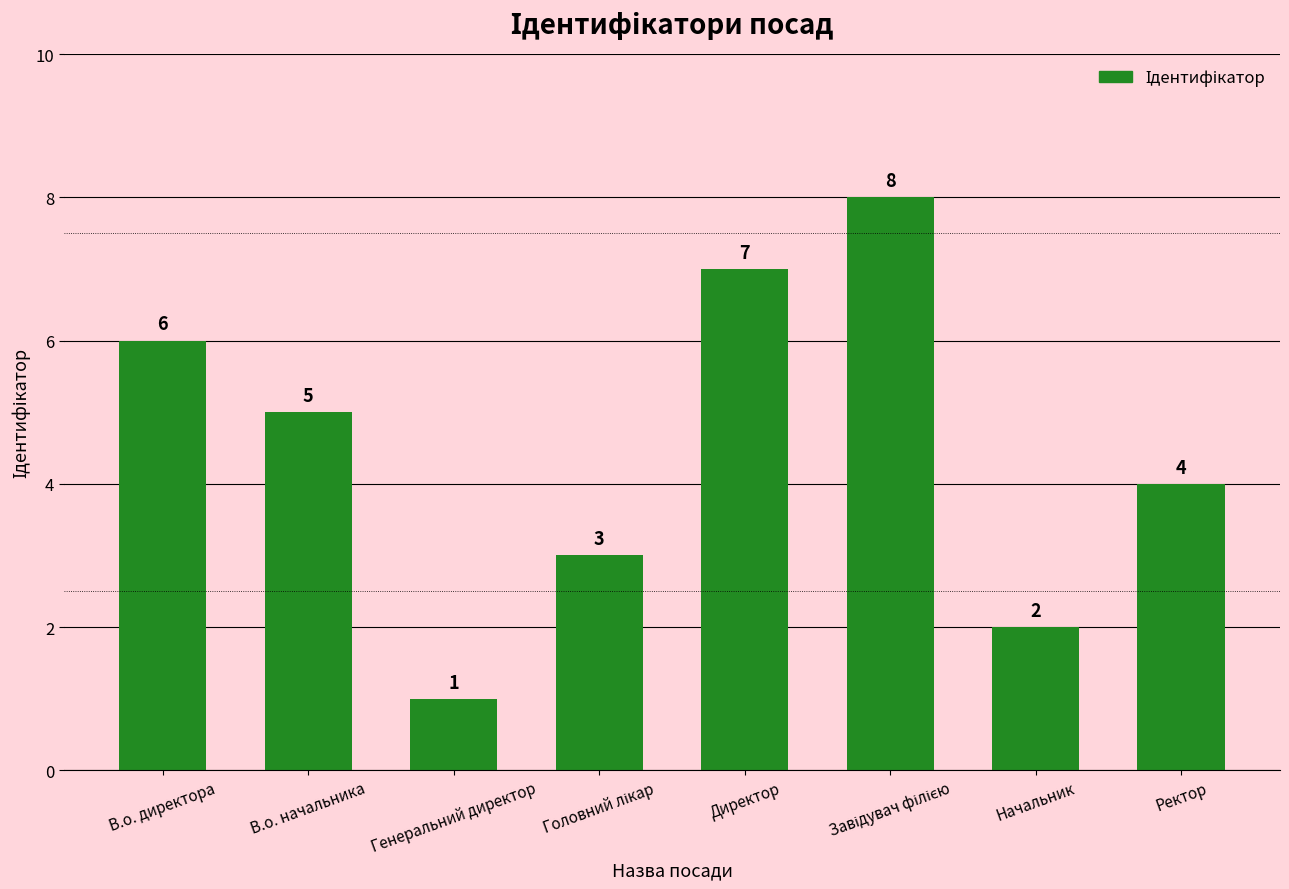

Reading left to right, list all the values displayed in this chart.

6	5	1	3	7	8	2	4